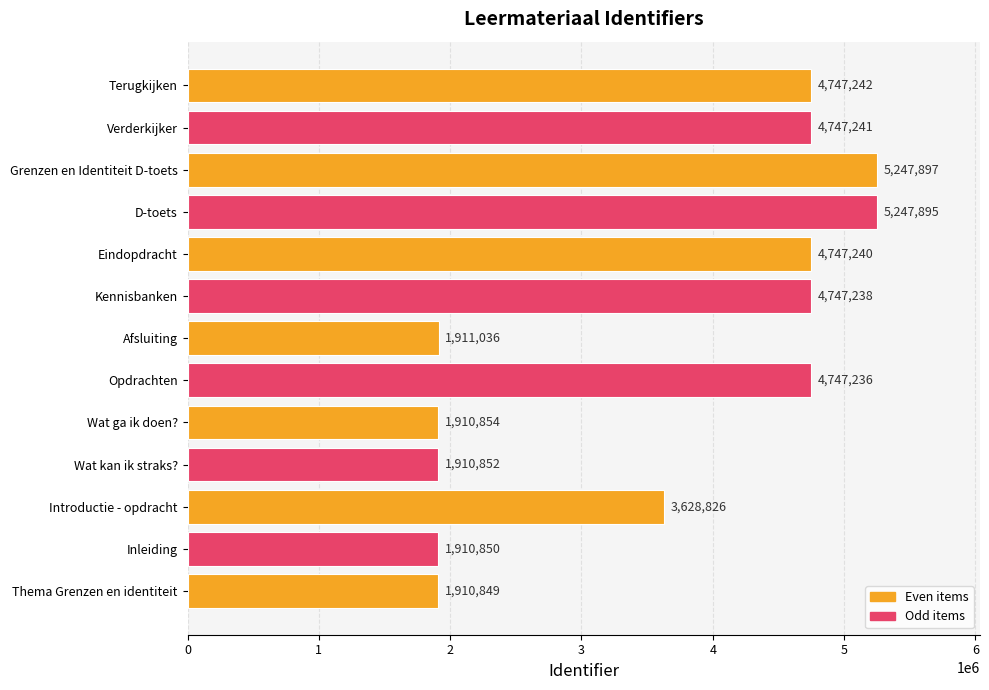

What is the difference between the maximum and second lowest values?

3337047